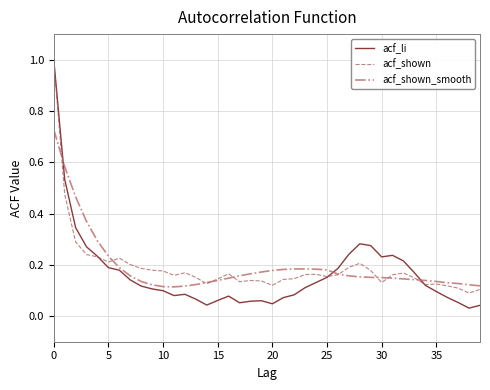

Which series has the widest spread of values?

acf_li